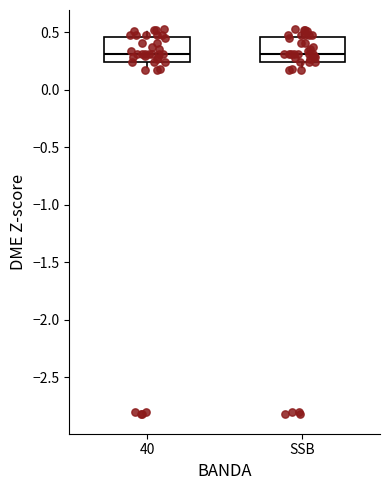

Reading left to right, read every box against the y-axis: the position of its median line, the range the box covers, and the ends of its whiskers. The values are not printed on the chart, so give them approximately, as read against the axis.

40: median 0.30, box 0.25 to 0.45, whiskers 0.15 to 0.50
SSB: median 0.30, box 0.25 to 0.45, whiskers 0.15 to 0.50